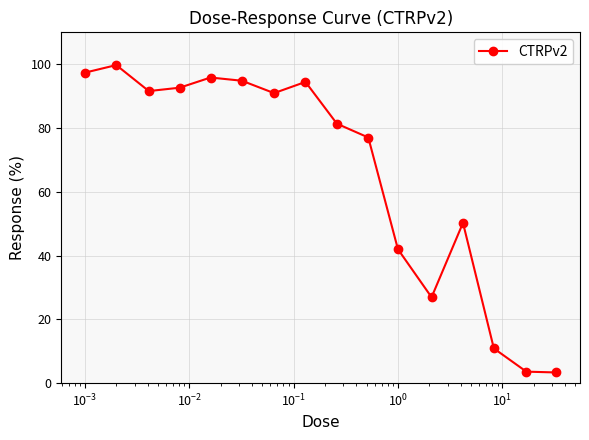

How many lines are shown in the chart?

1